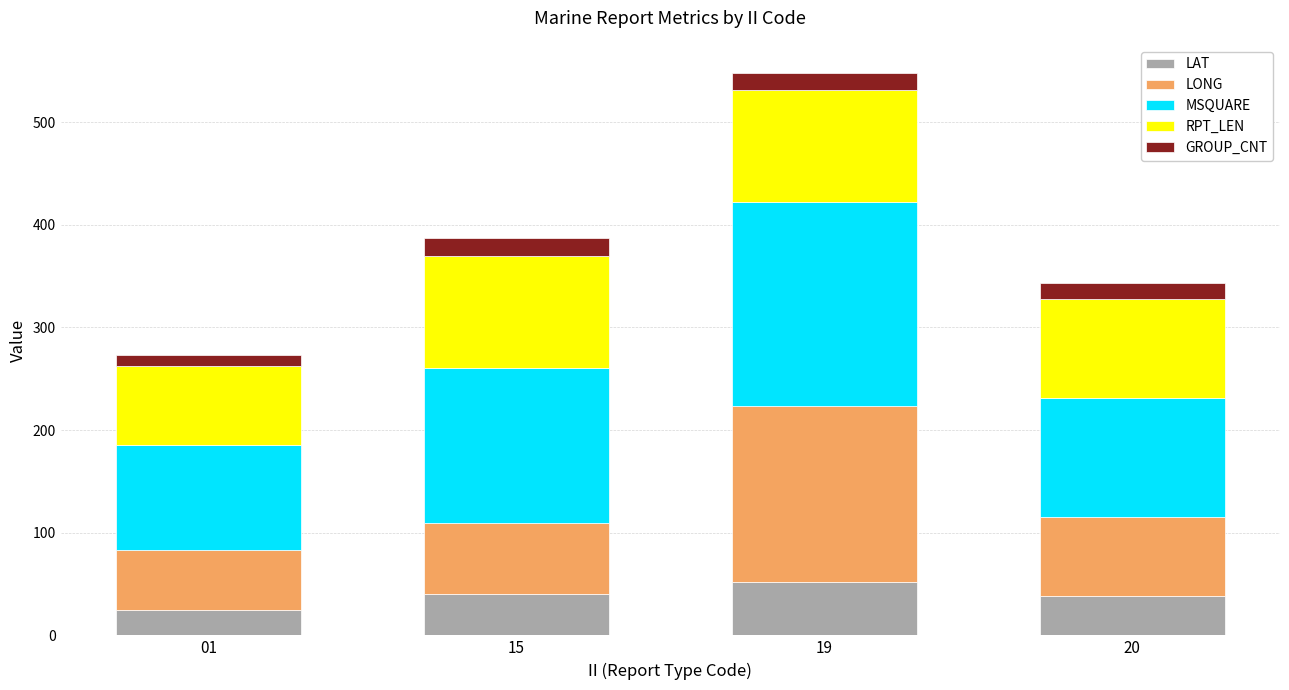

At which category is the sum across all series the highest?

19